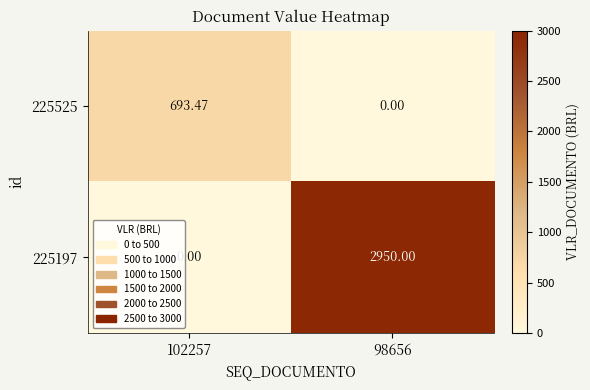

What is the greatest value displayed?

2950.0